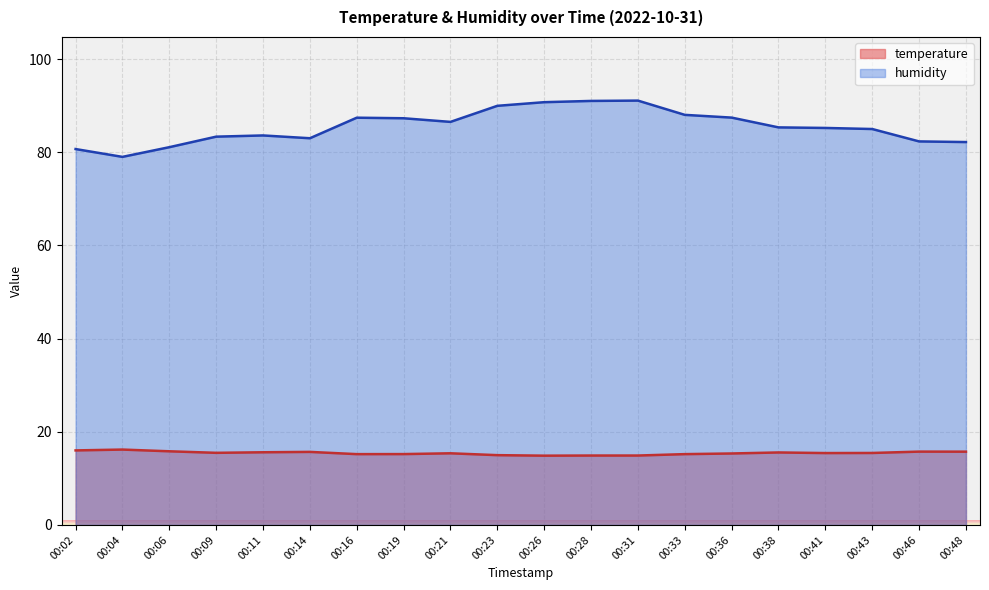

At how many categories does at least one series exceed 22?

20